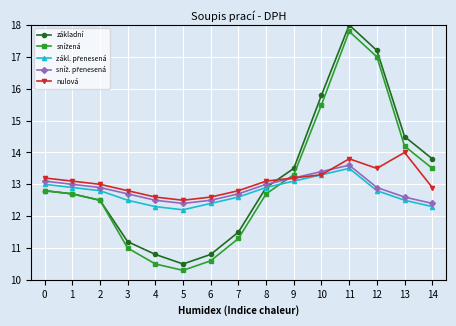

How many distinct data groups are displayed?

5